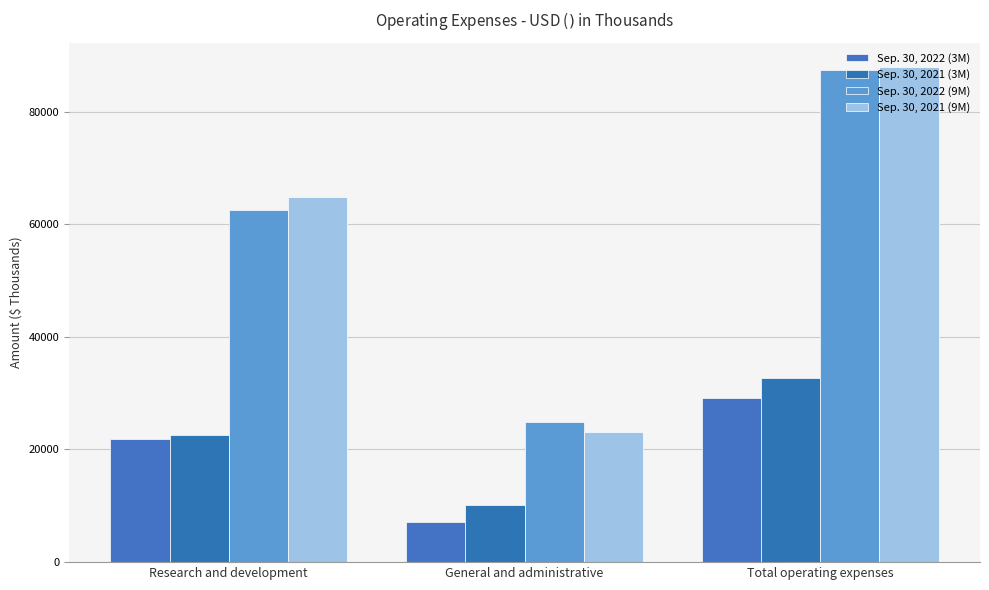

What is the approximate value of Sep. 30, 2022 (9M) at Total operating expenses, to the nearest 10?

87380